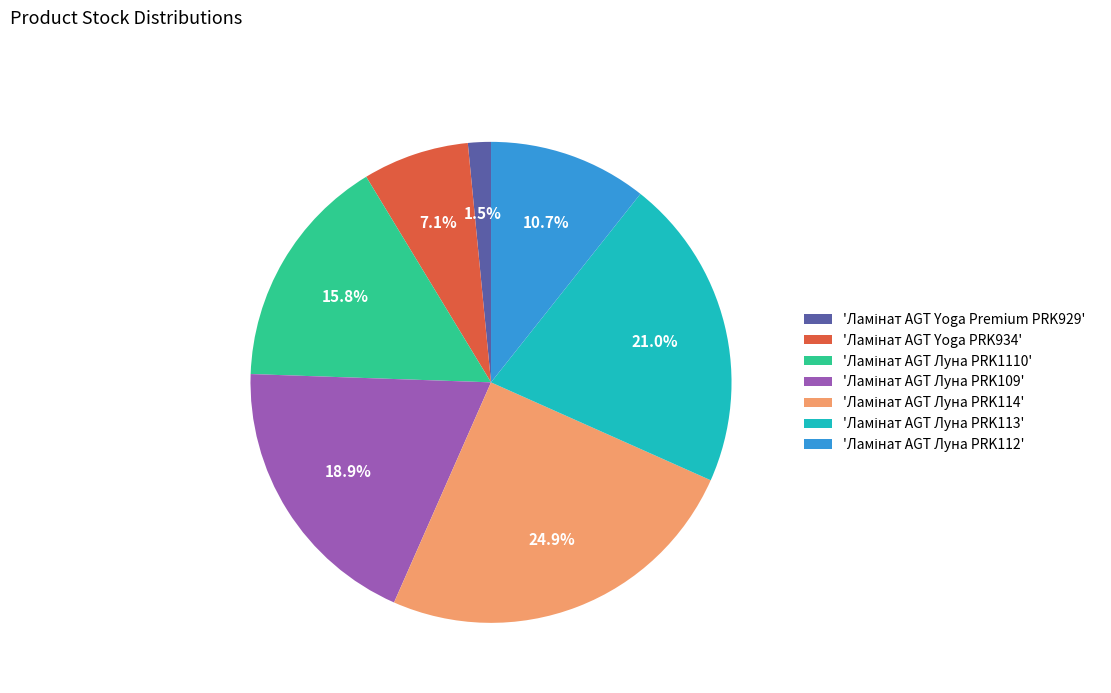

Does any single category account for the majority?

No